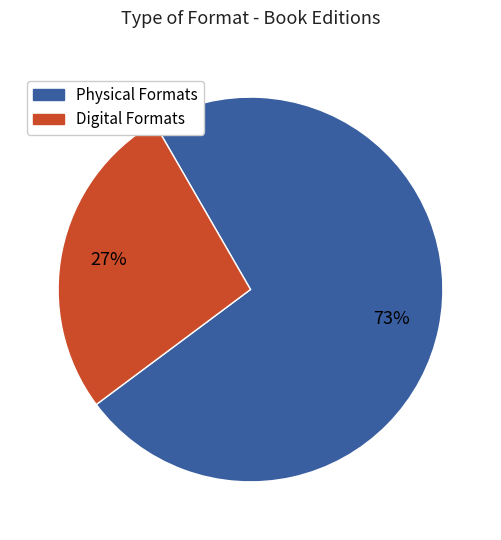

Does any single category account for the majority?

Yes